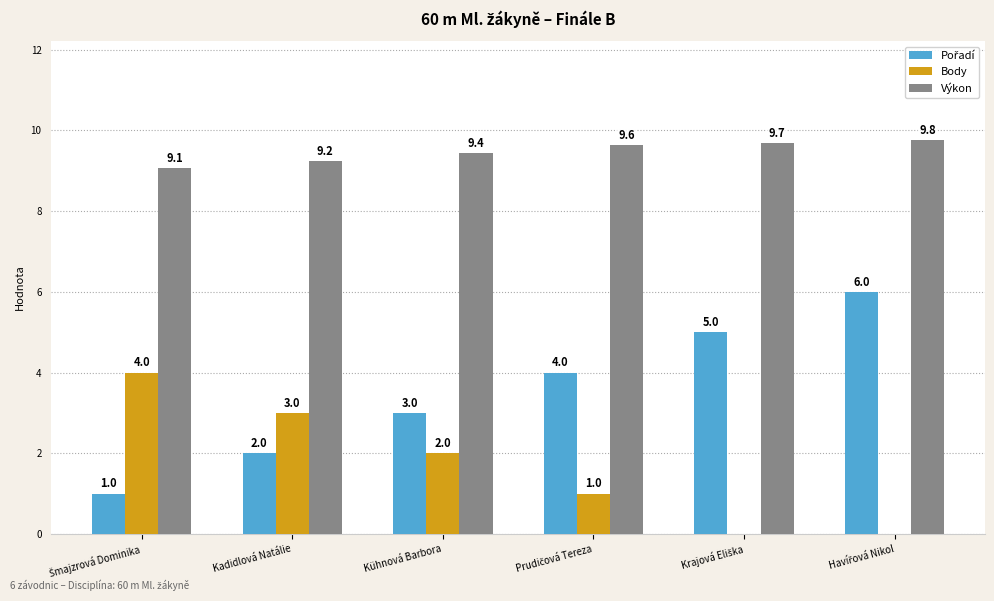

Which series has the largest total across all categories?

Výkon